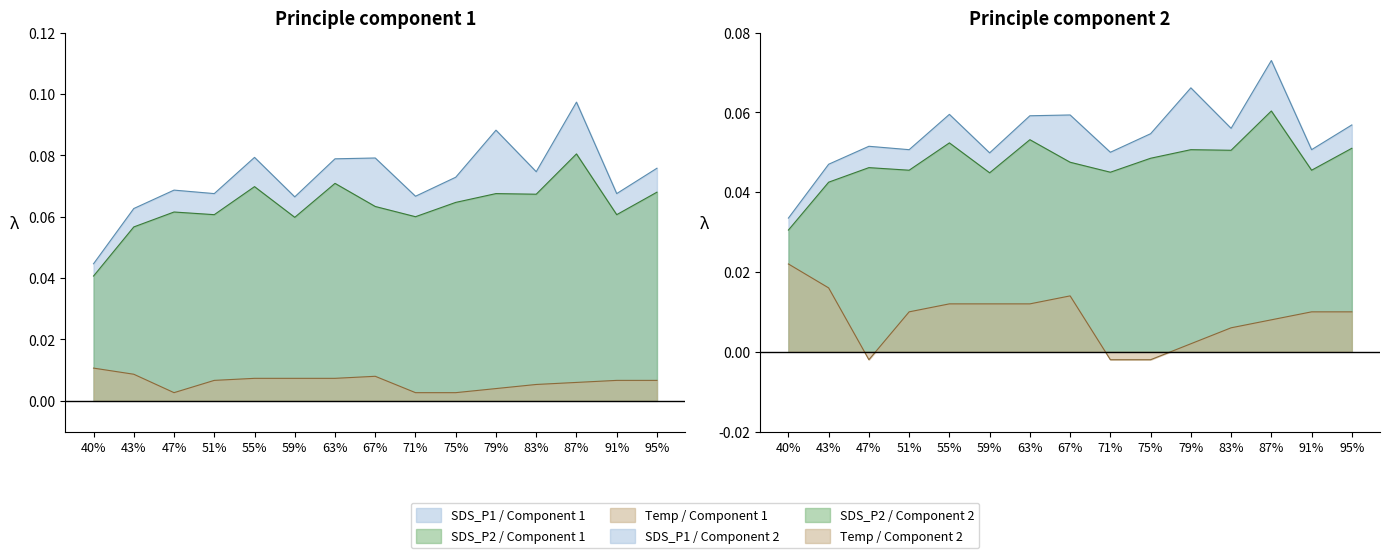

What are all the series names shown in the legend?

SDS_P1, SDS_P2, Temp